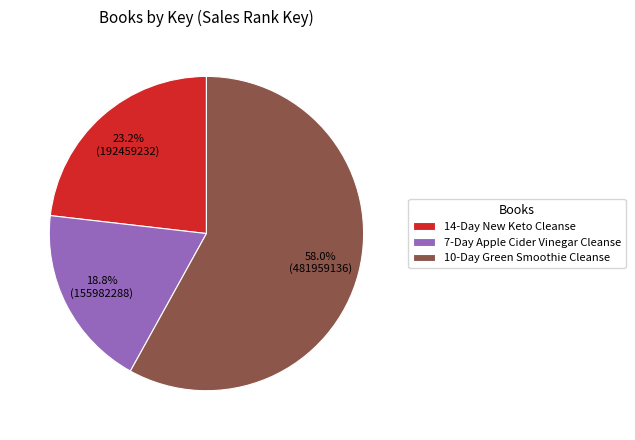

To the nearest percent, what is the combined percentage of 10-Day Green Smoothie Cleanse and 14-Day New Keto Cleanse?

81%